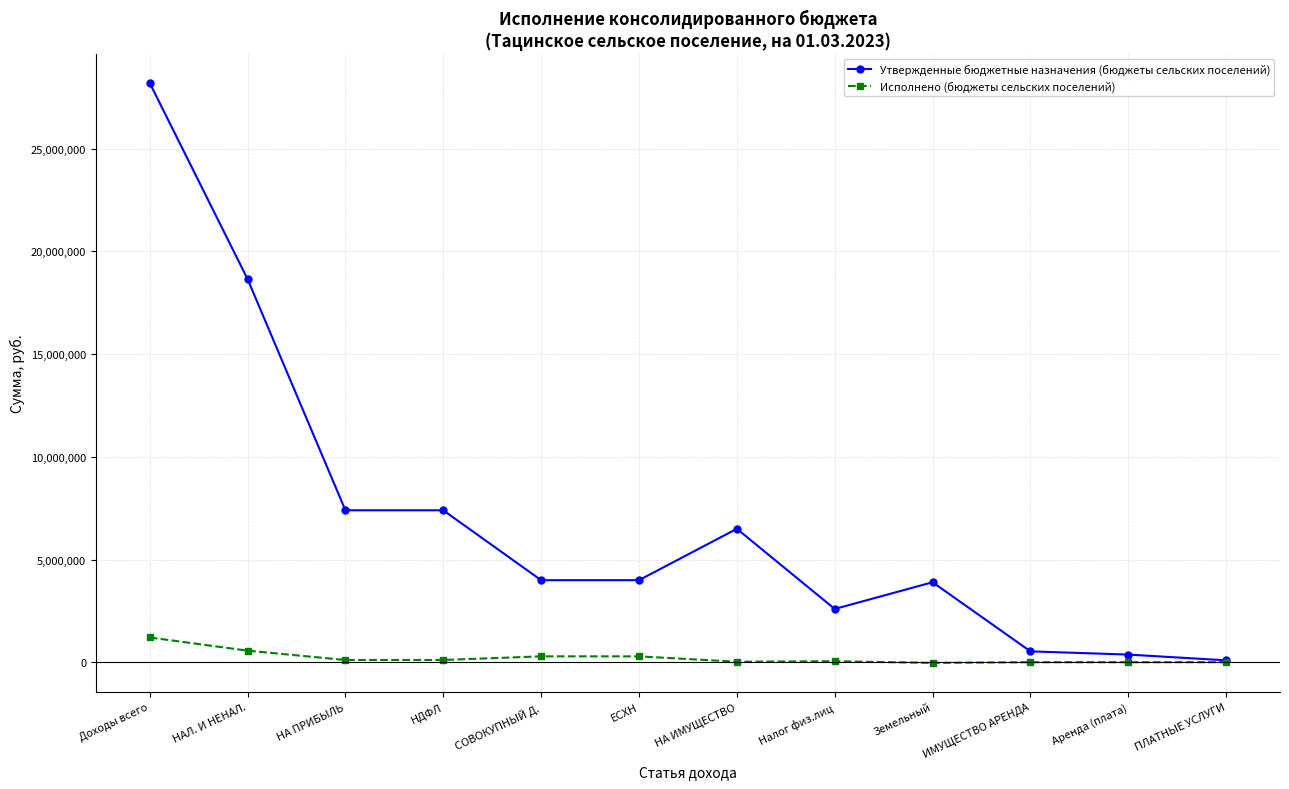

What is the value of the Утвержденные бюджетные назначения (бюджеты сельских поселений) point at the 10th from the left?

537000.0